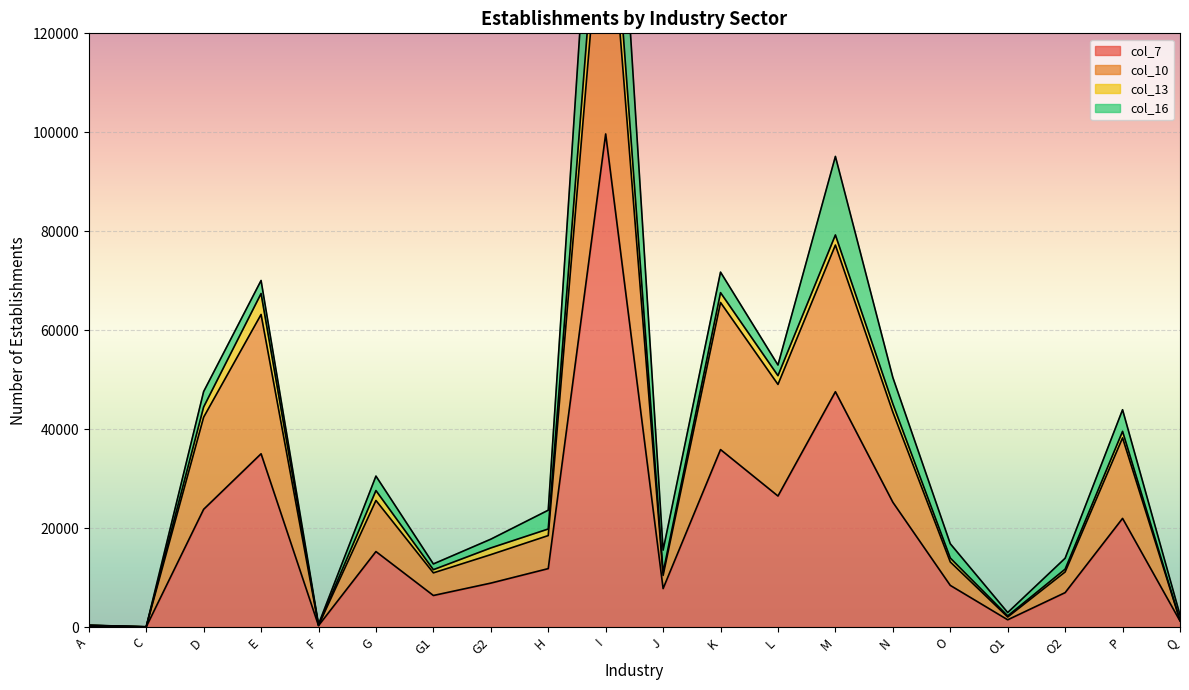

At which category does col_10 reach its first local peak?

E